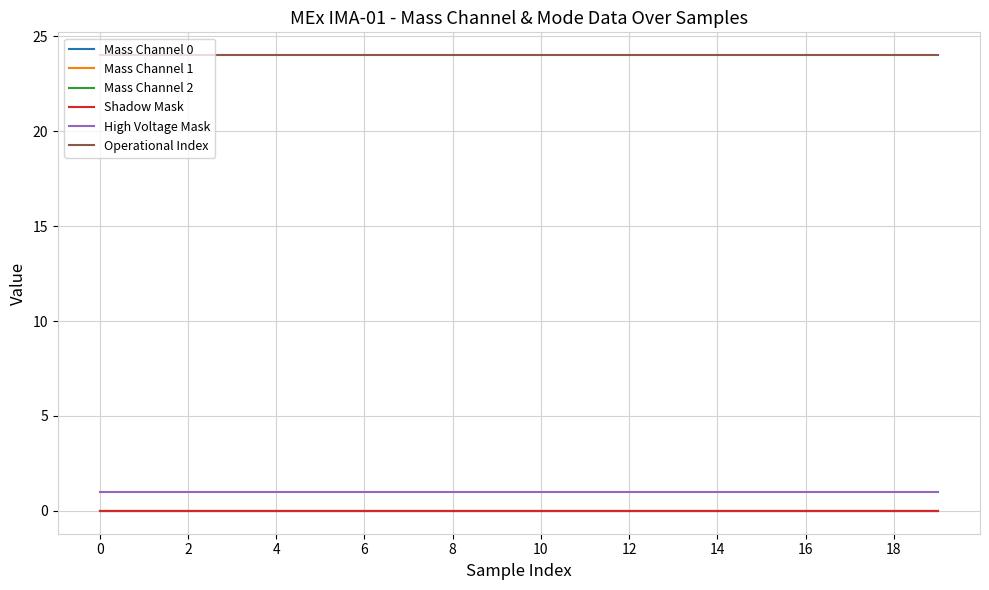

List the series in order of their peak value, highest first.

Operational Index, High Voltage Mask, Mass Channel 0, Mass Channel 1, Mass Channel 2, Shadow Mask